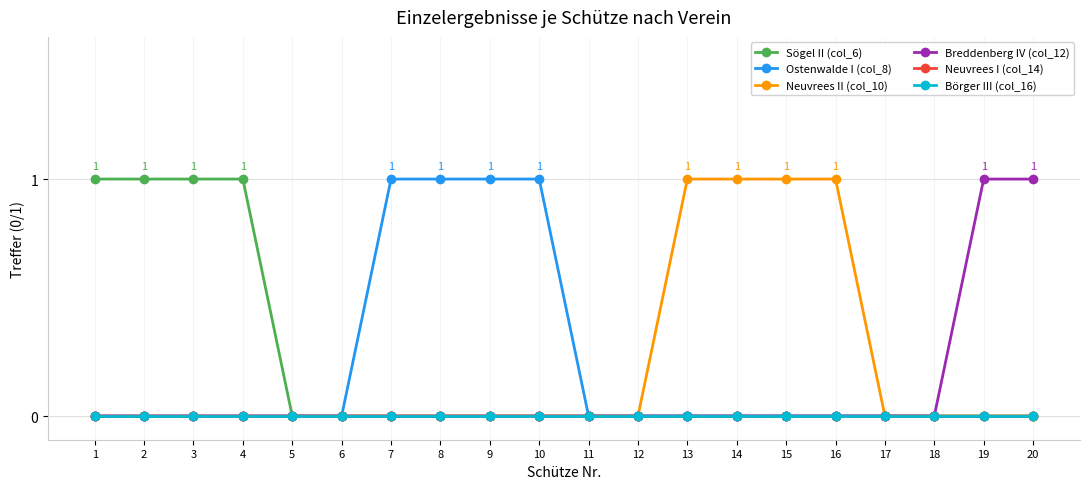

Where is Sögel II (col_6) nearest to the value 0?

5